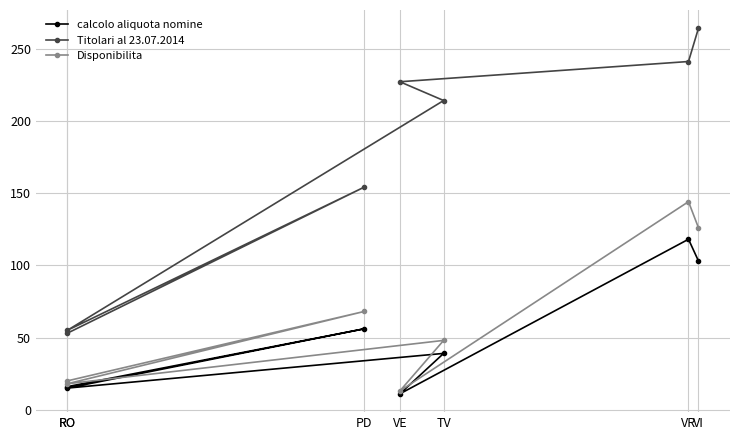

What is the total value across all series at TV?

301